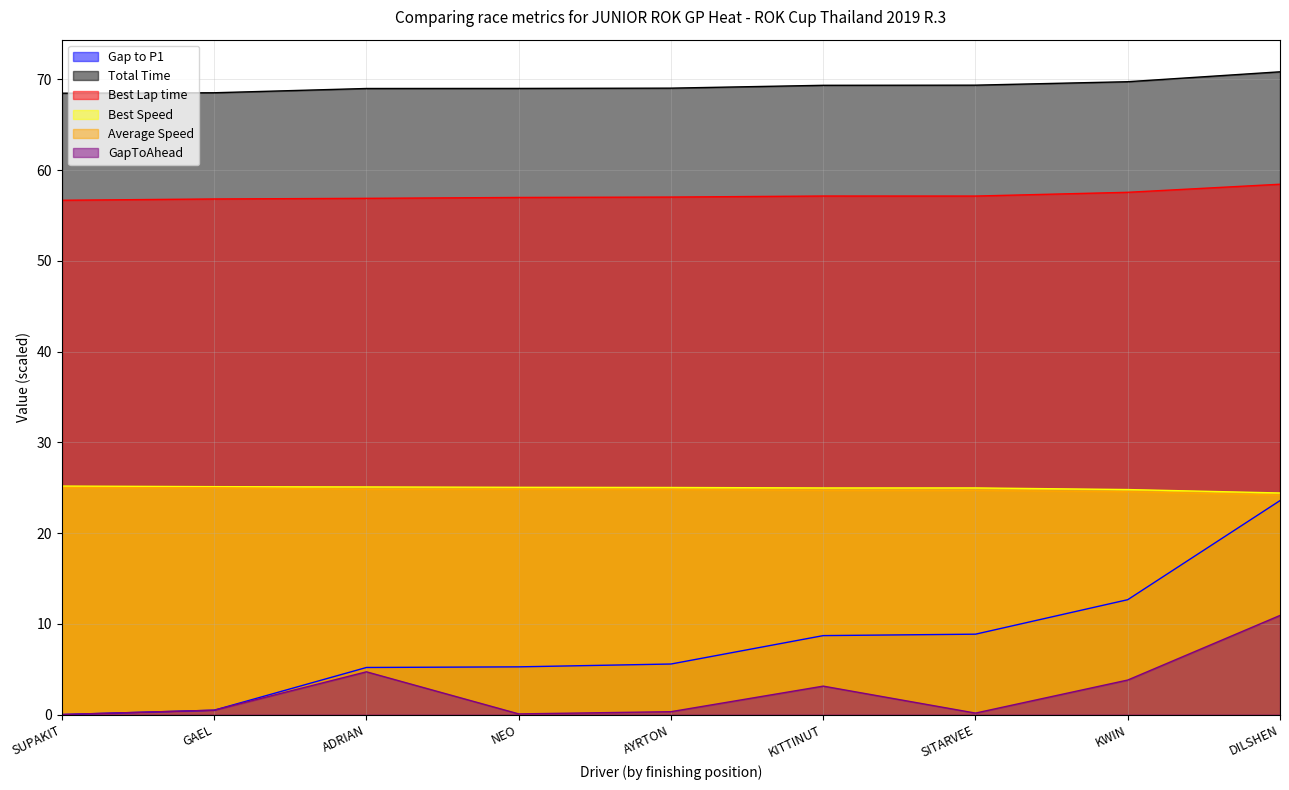

What is the difference between the Gap to P1 values at NEO and SUPAKIT?

5.3